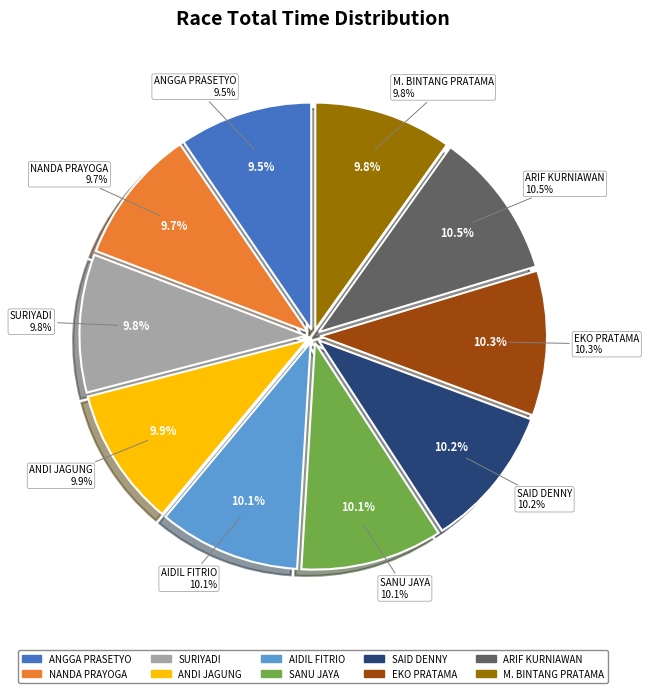

Is there any slice that represents more than half of the pie?

No